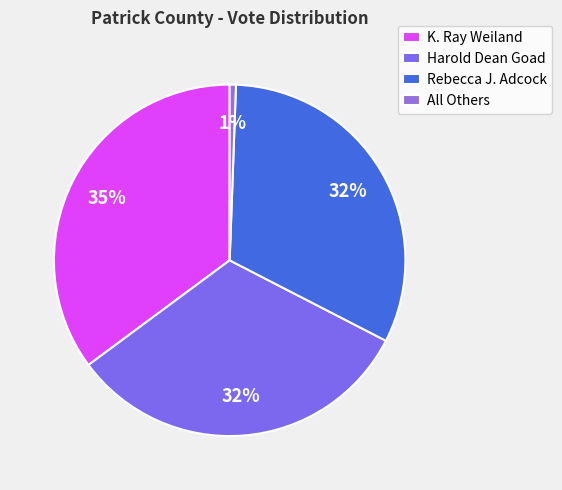

Does Harold Dean Goad account for over 50% of the chart?

No